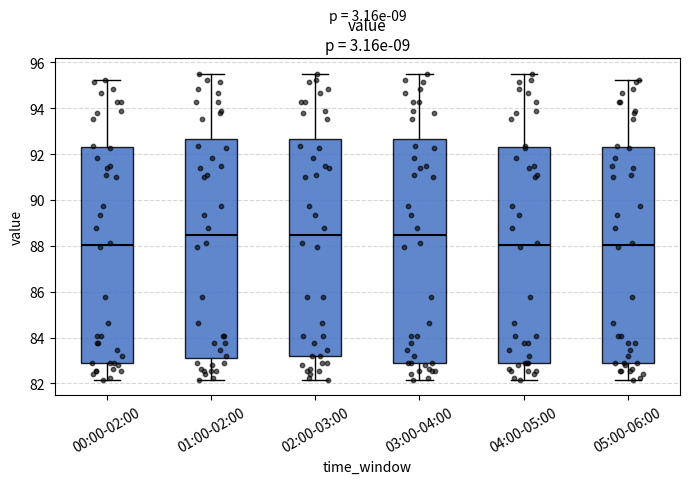

Where does the upper whisker of the box for 02:00-03:00 end on the y-axis? The values are not printed on the chart, so give them approximately, as read against the axis.

95.6